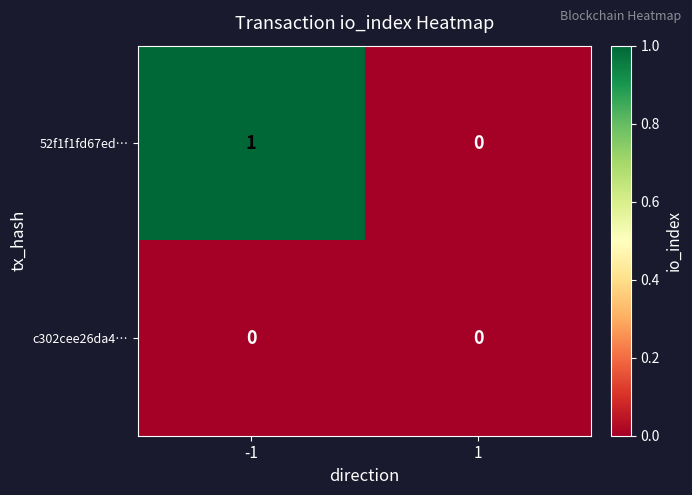

Is the value of 52f1f1fd67ed… at -1 greater than the value of c302cee26da4… at -1?

Yes